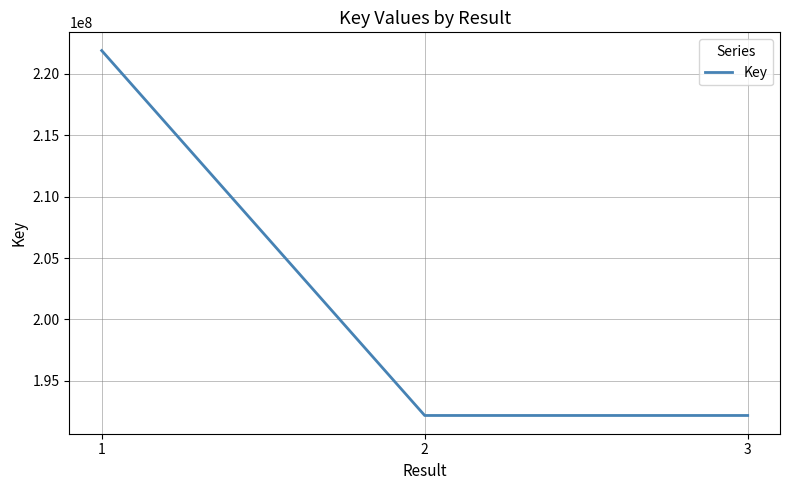

How many values are between 192179620 and 221889709?

3